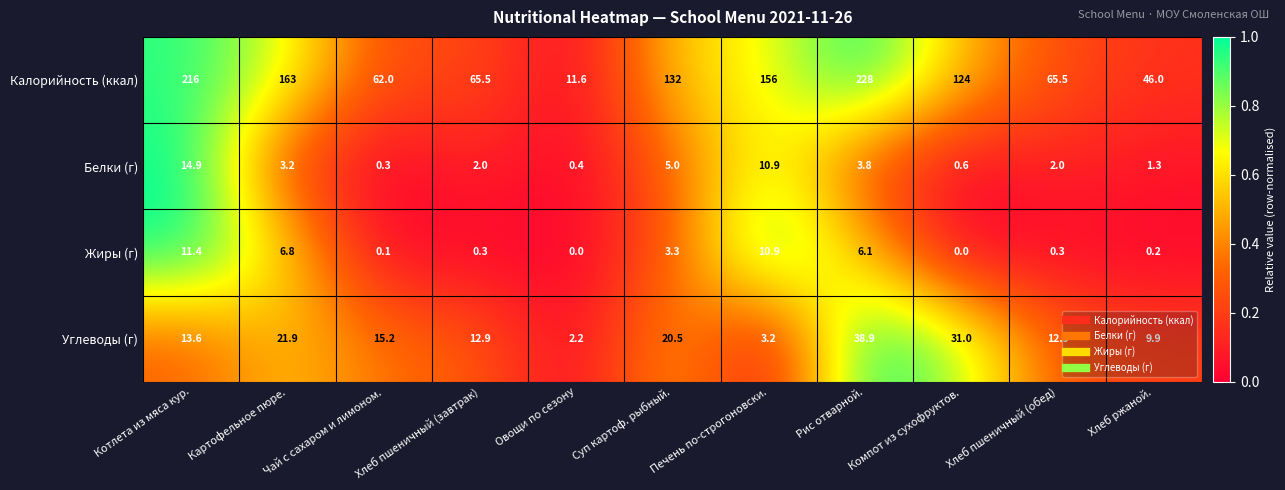

What is the average value of the Углеводы (г) series?

16.6